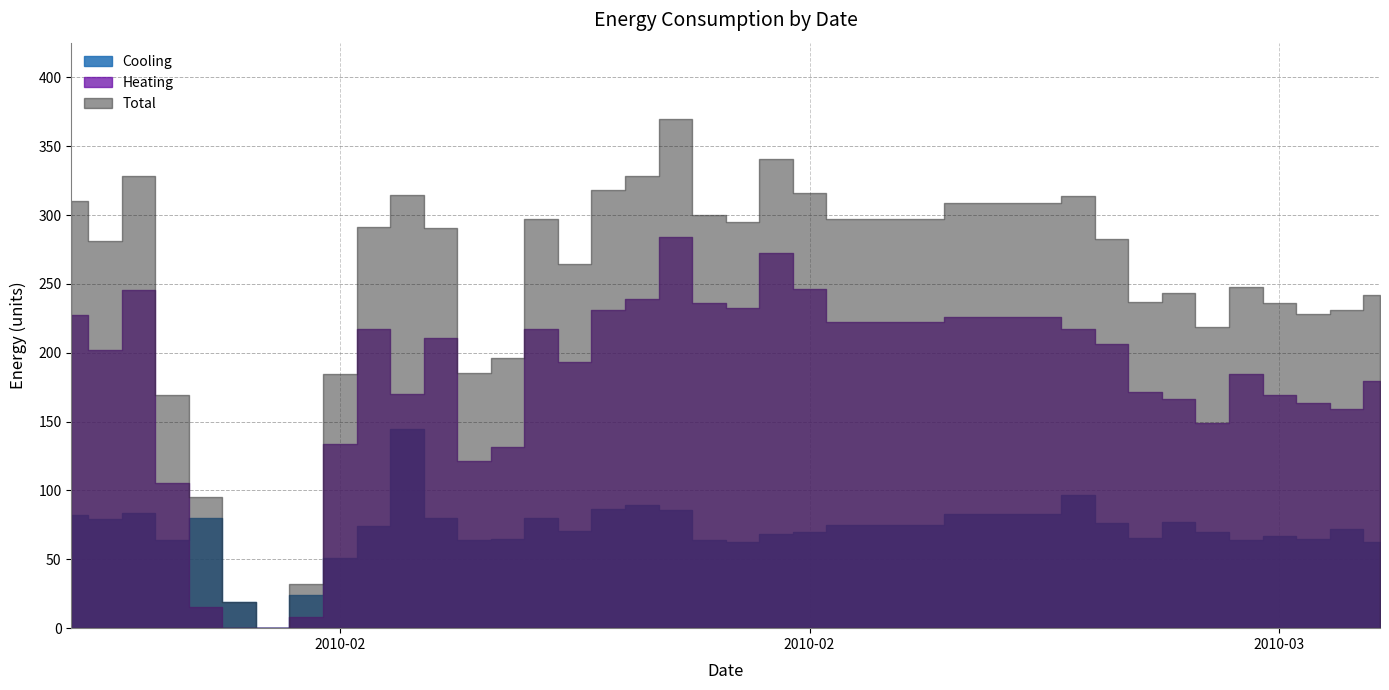

The value of Cooling at 8 is 51.0. True or false?

True